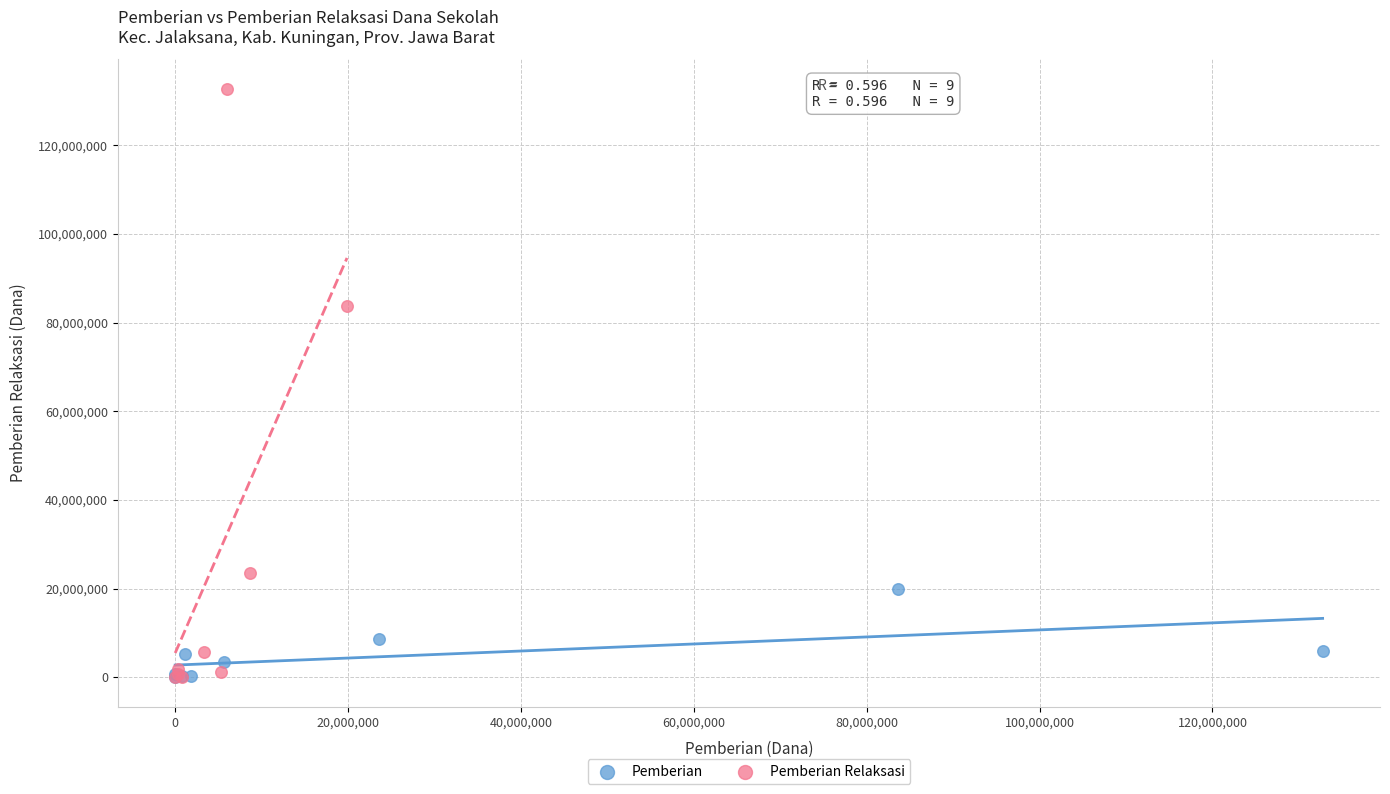

Which series reaches the maximum Y coordinate?

Pemberian Relaksasi